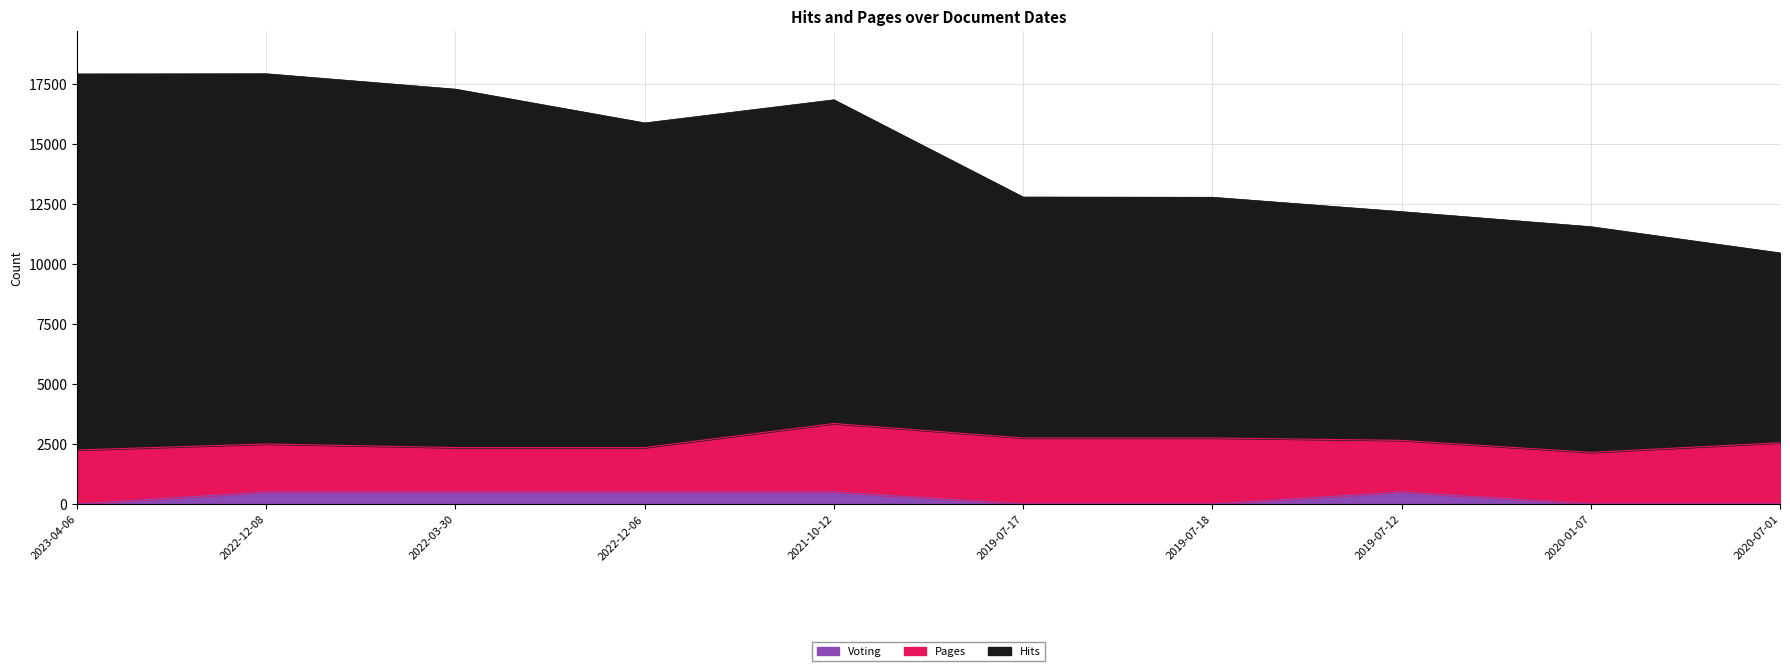

What is the average value?

14547